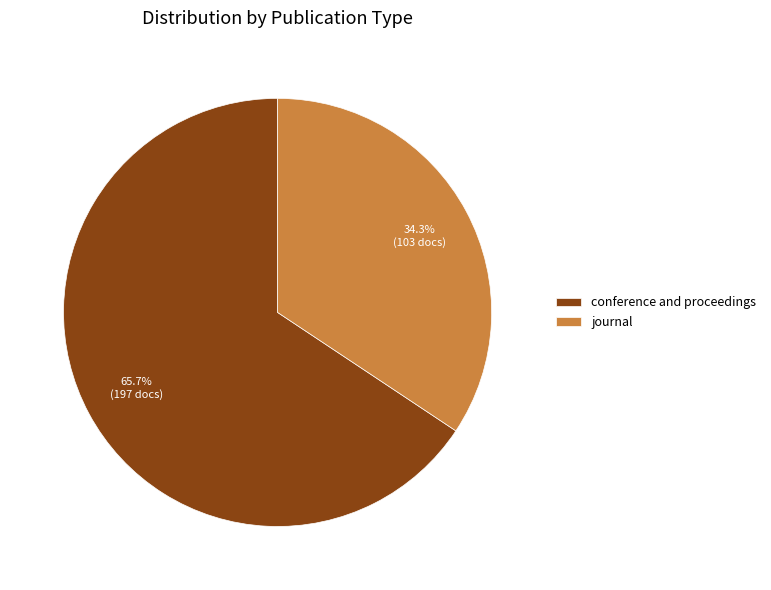

Rank the categories by value from lowest to highest.

journal, conference and proceedings